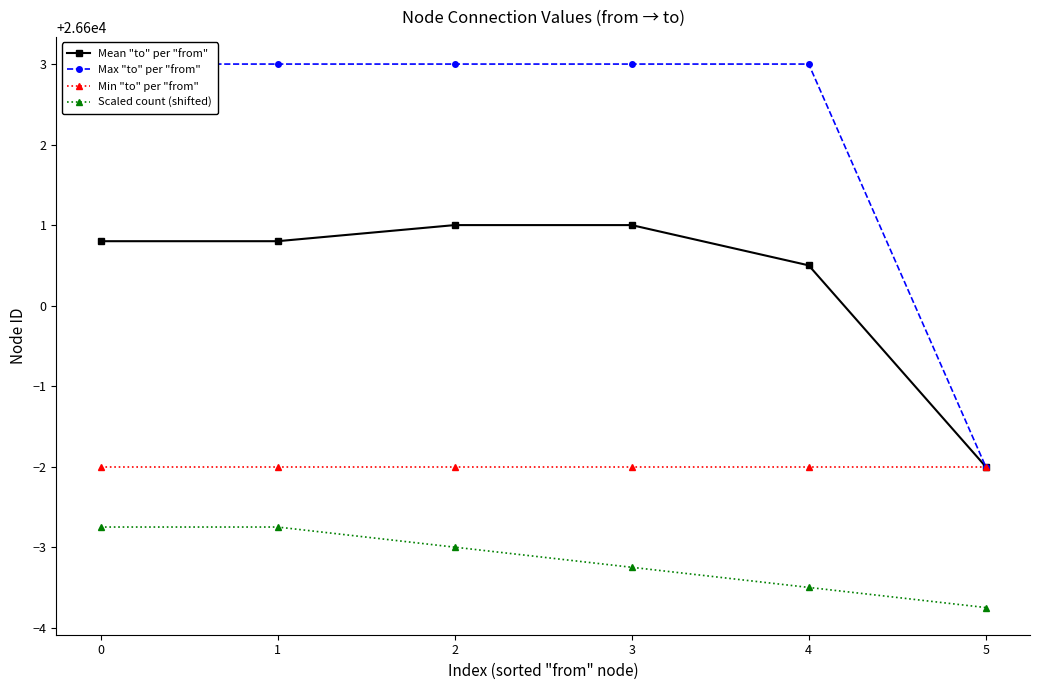

True or false: Max "to" per "from" and Min "to" per "from" cross at least once.

False